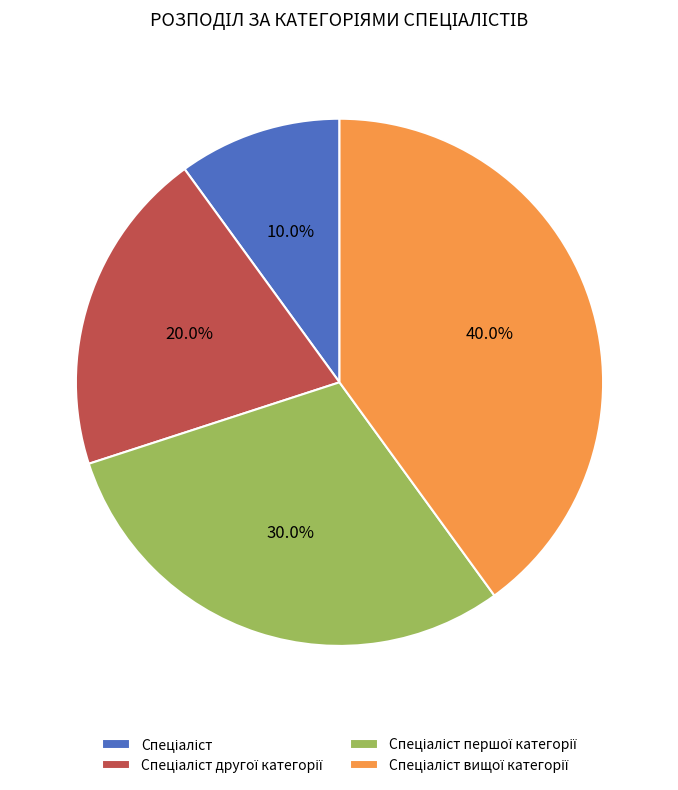

Is there any slice that represents more than half of the pie?

No